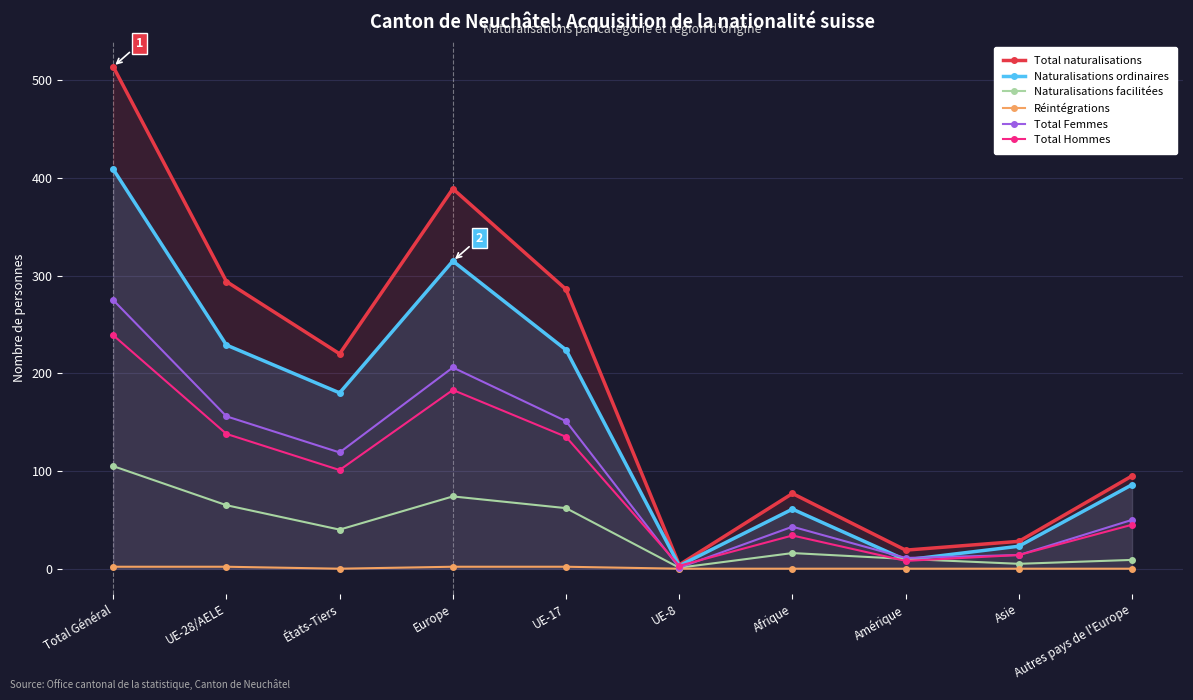

Where is the first local maximum for Total Hommes?

Europe